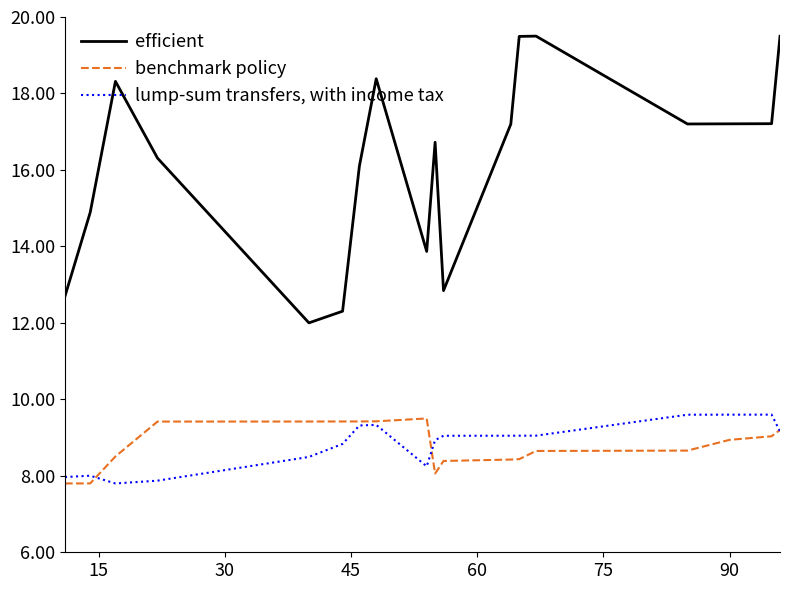

Which series has the largest total across all categories?

efficient